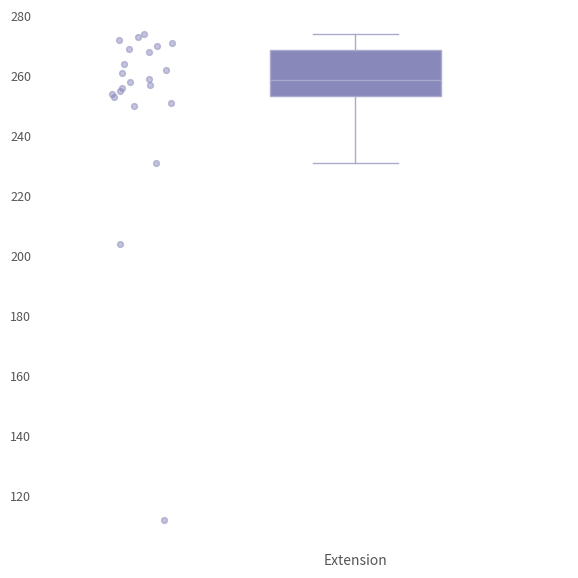

Transcribe this box plot: give where the median line is, the range the box spans, and where the two whiskers end, as read against the y-axis. The values are not printed on the chart, so give them approximately, as read against the axis.

median 258, box 254 to 268, whiskers 232 to 274